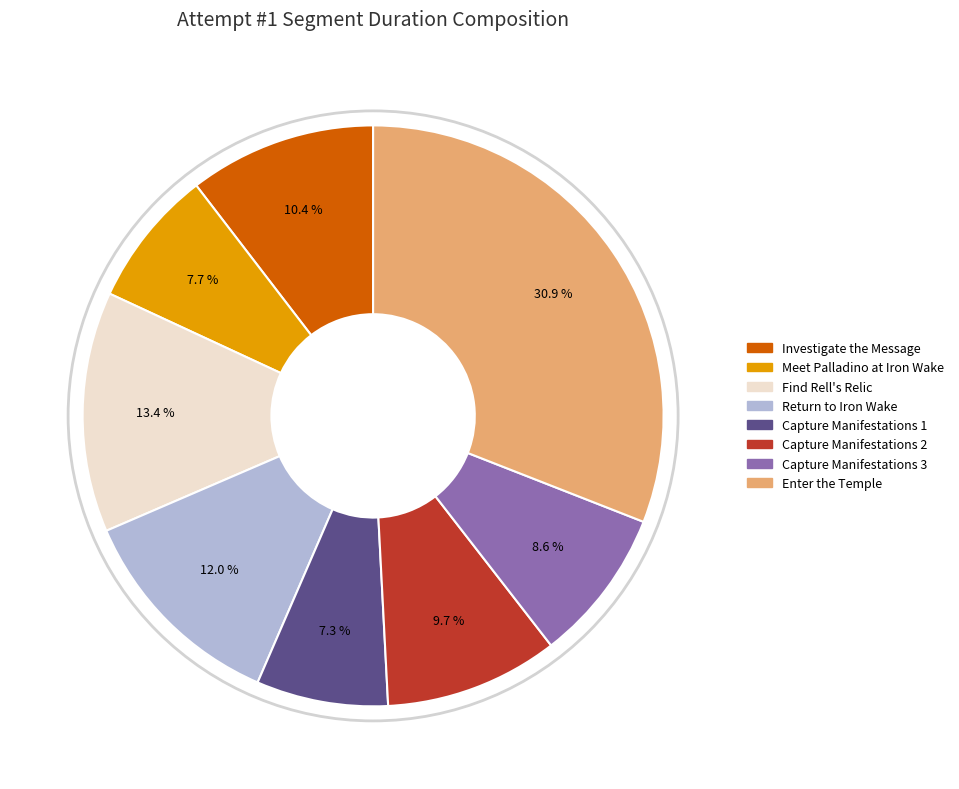

Does any single category account for the majority?

No